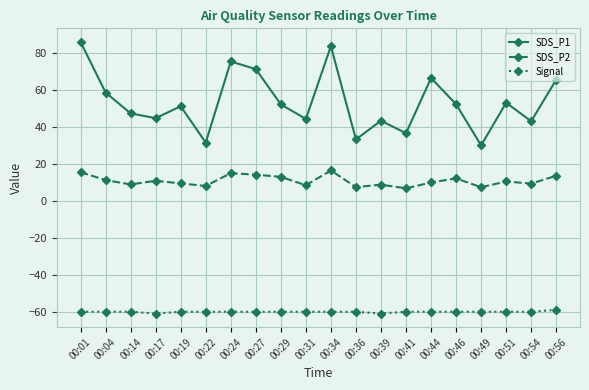

What is the sum of the SDS_P2 values at 00:27 and 00:54?

23.6